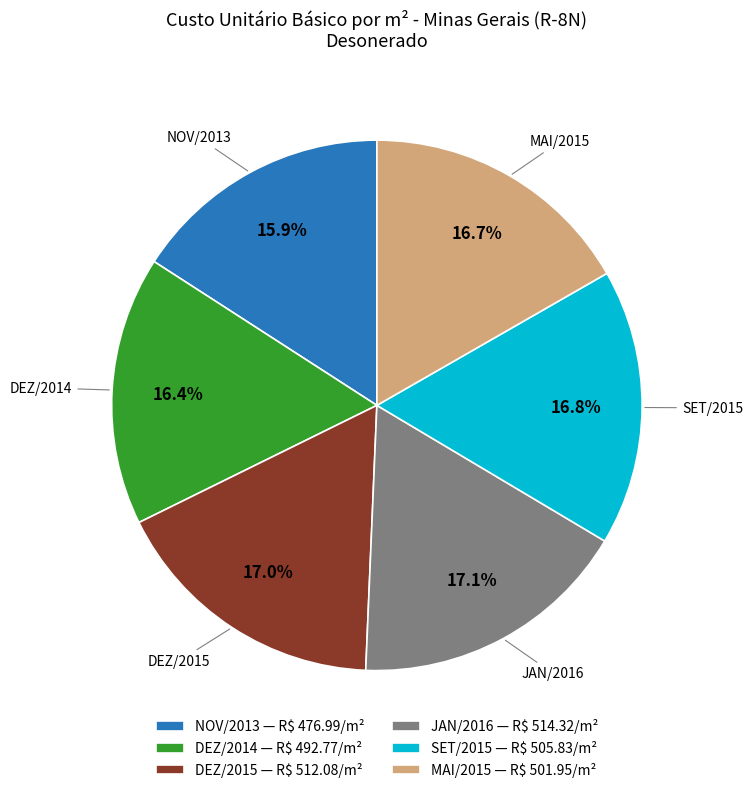

What is the smallest slice in the pie chart?

NOV/2013 — R$ 476.99/m²